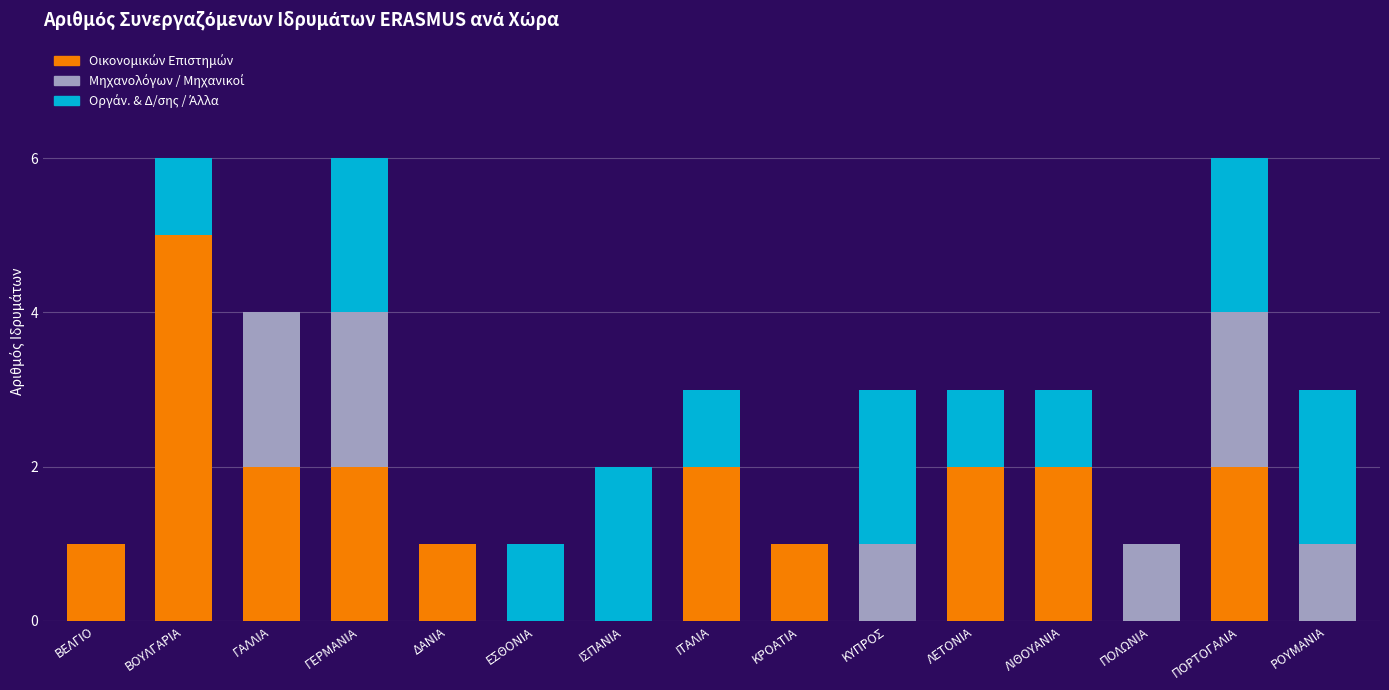

Count the Οργάν. & Δ/σης / Άλλα values in the range 0 to 2.

15